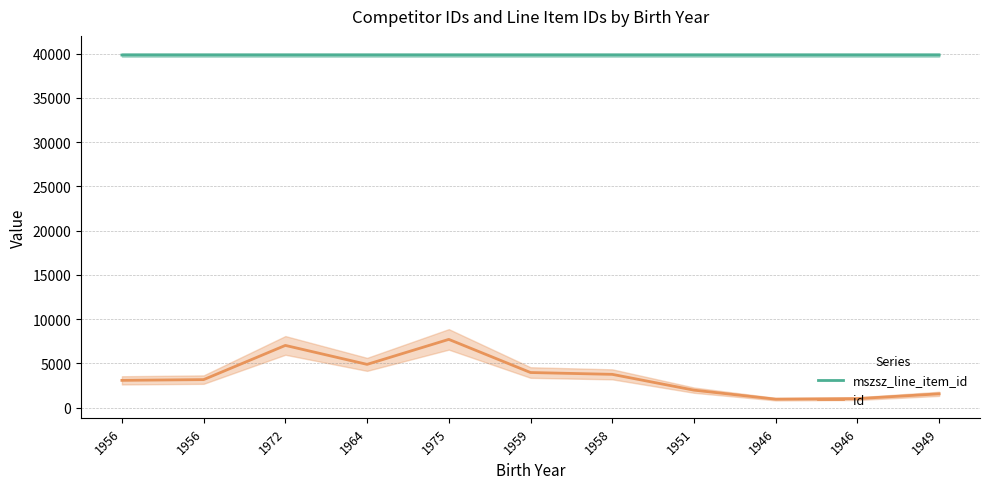

Rank the series by their average value, from lowest to highest.

id, mszsz_line_item_id